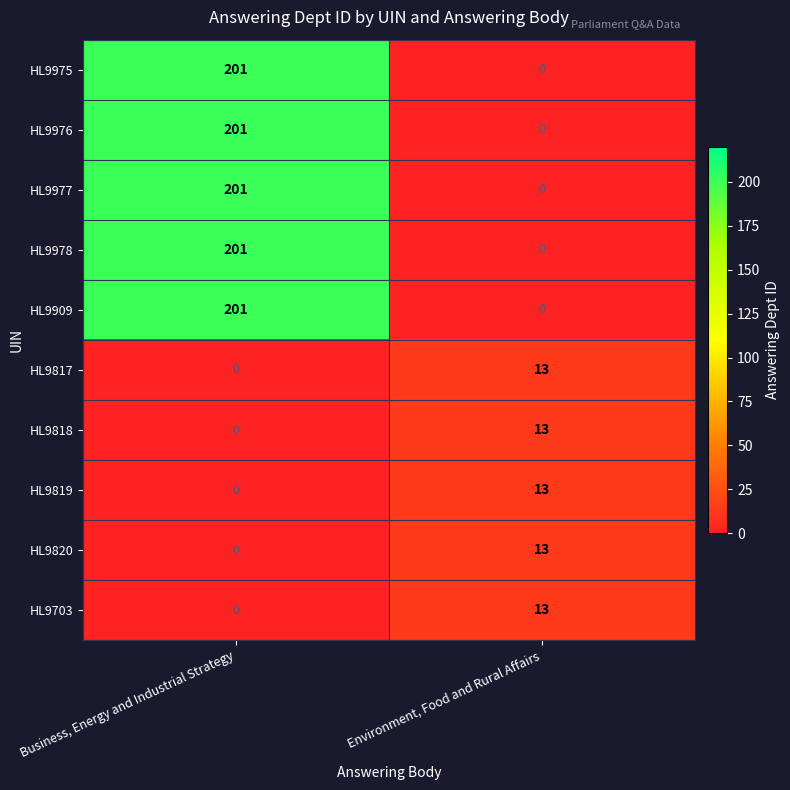

What is the greatest value displayed?

201